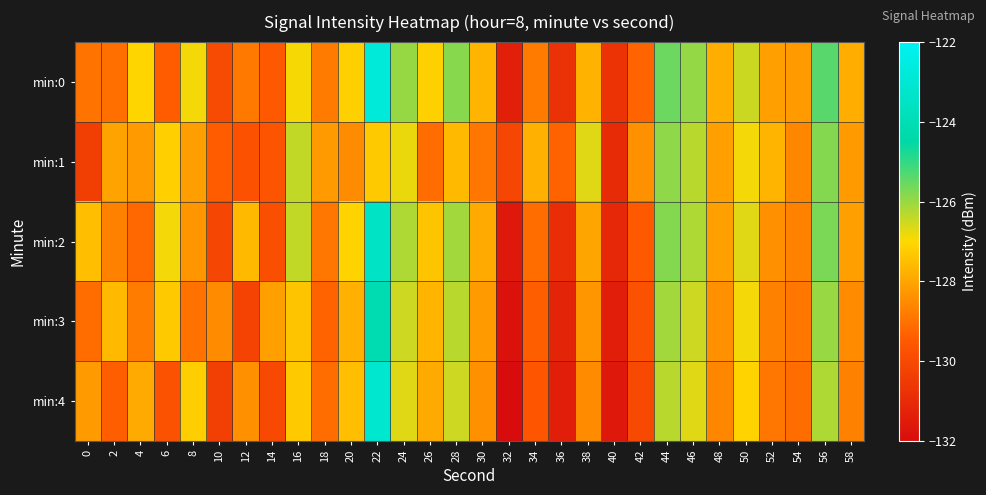

At which category does the chart reach its minimum across all series?

32